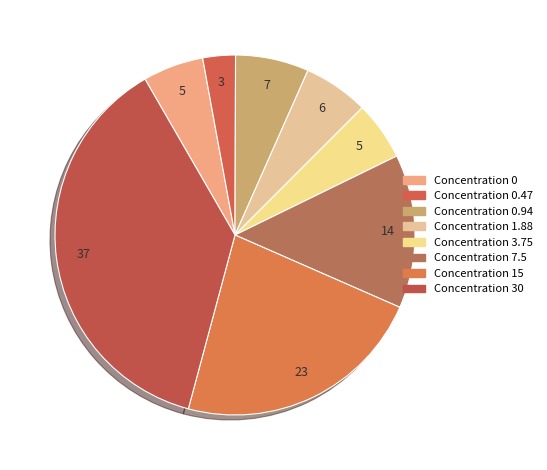

To the nearest percent, what is the average slice percentage?

12%